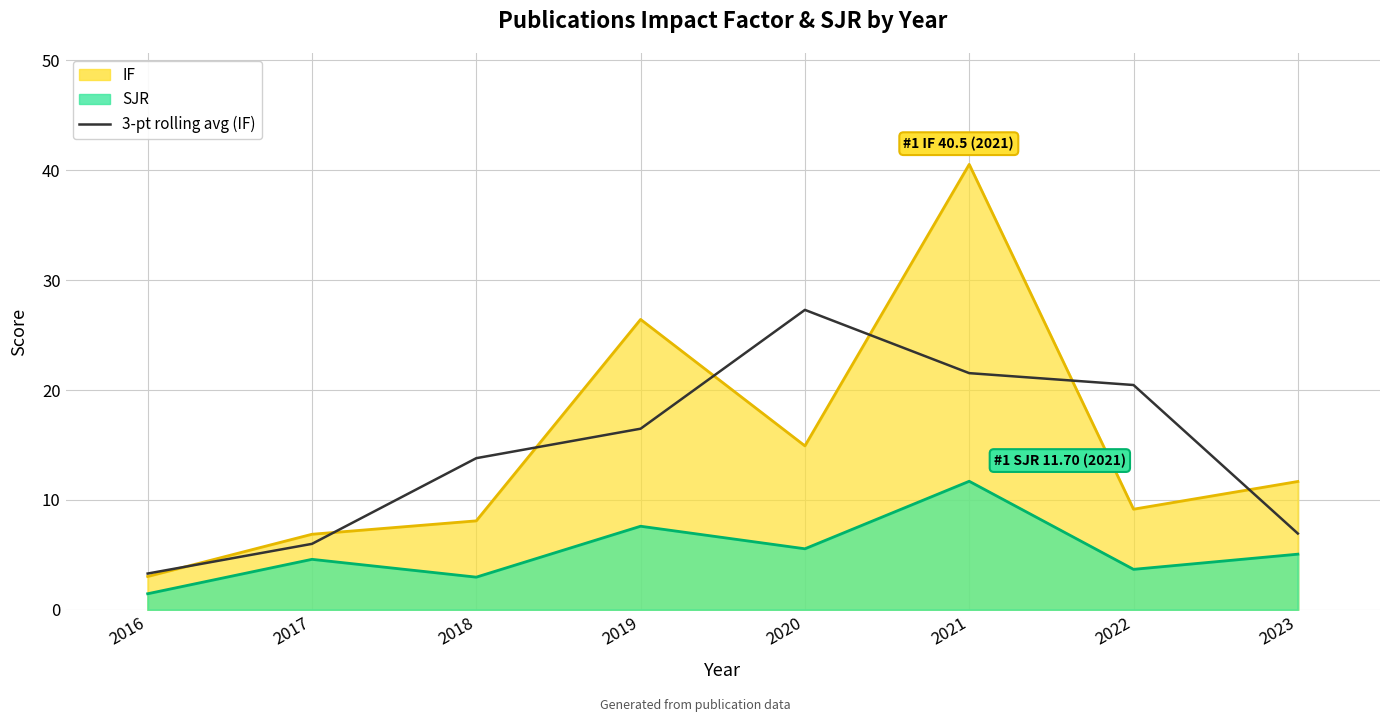

Reading left to right, extract all data points from this chart.

2016=3.3	2017=6.0	2018=13.8	2019=16.5	2020=27.3	2021=21.5	2022=20.5	2023=6.9